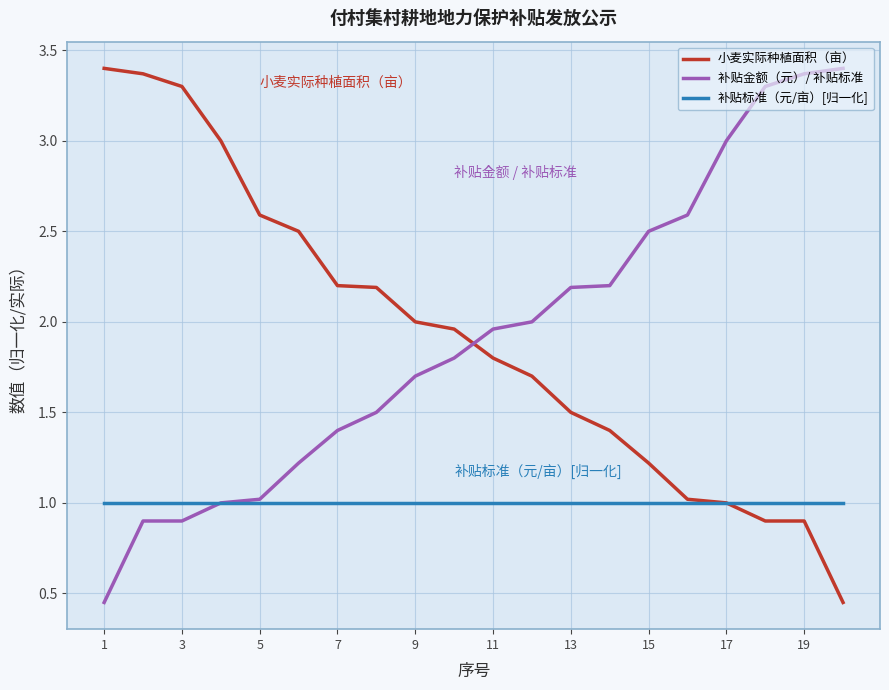

What is the maximum value for 小麦实际种植面积（亩）?

3.4